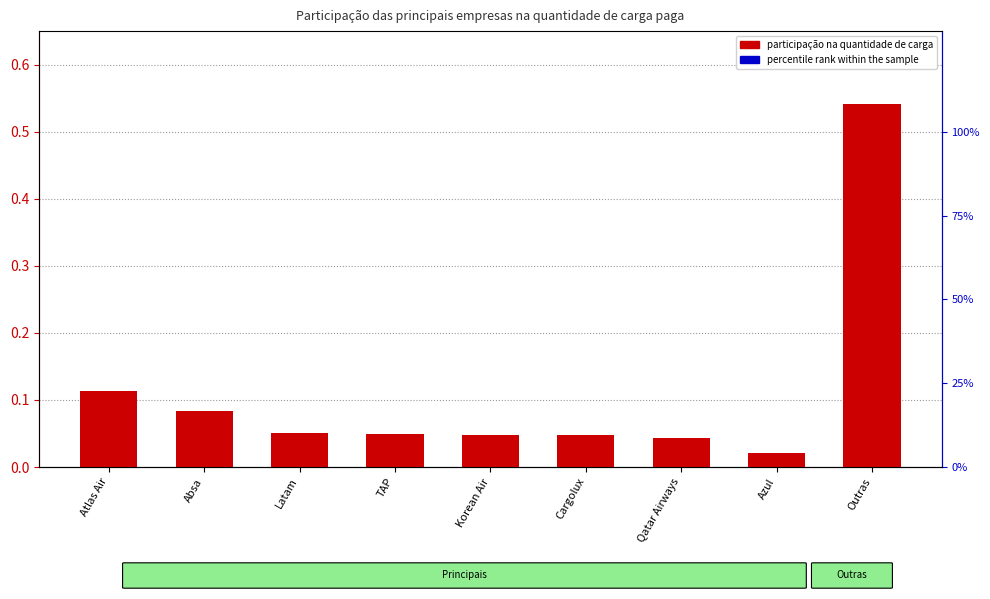

What is the label of the 4th bar from the left?

TAP